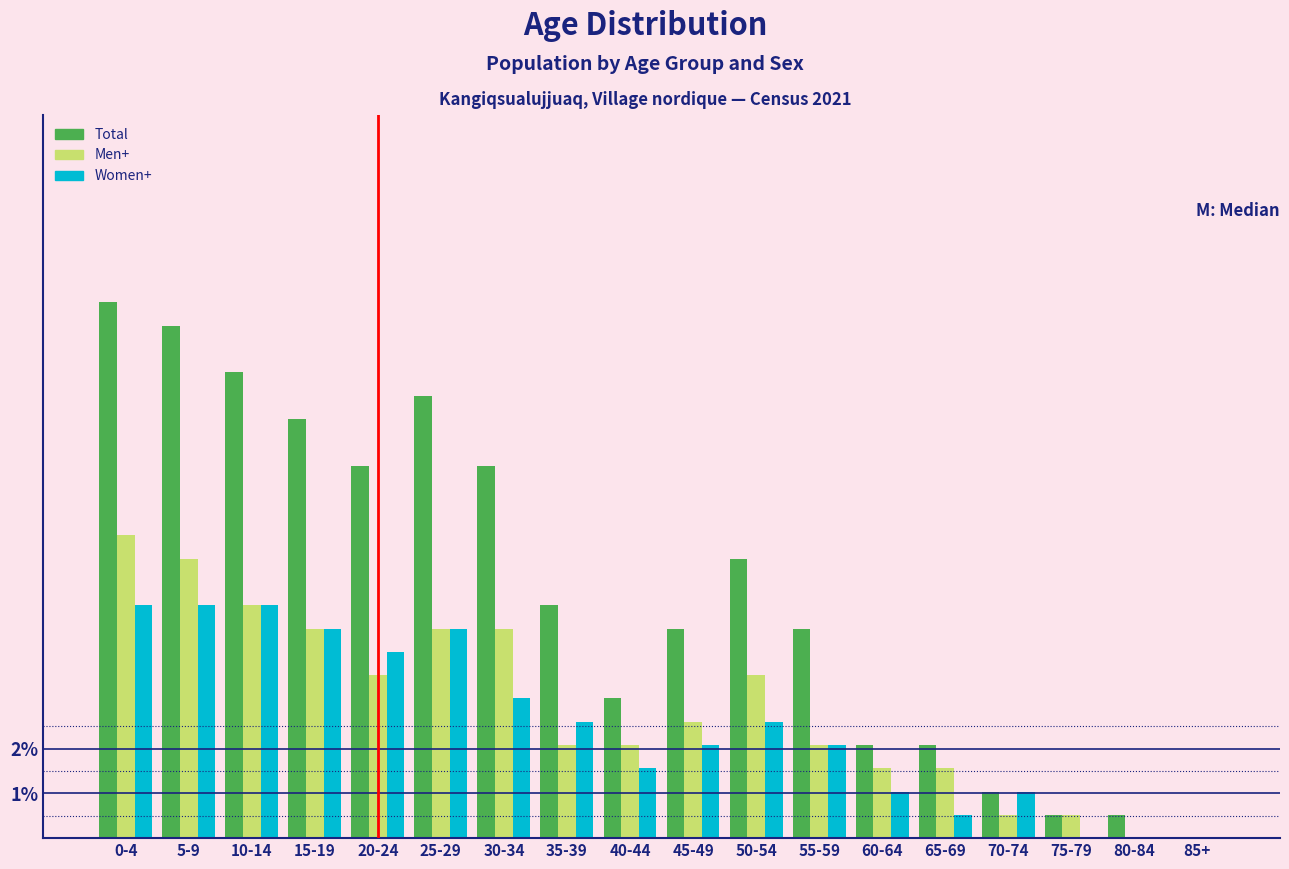

Is it true that Total equals 8.3 at 20-24?

True